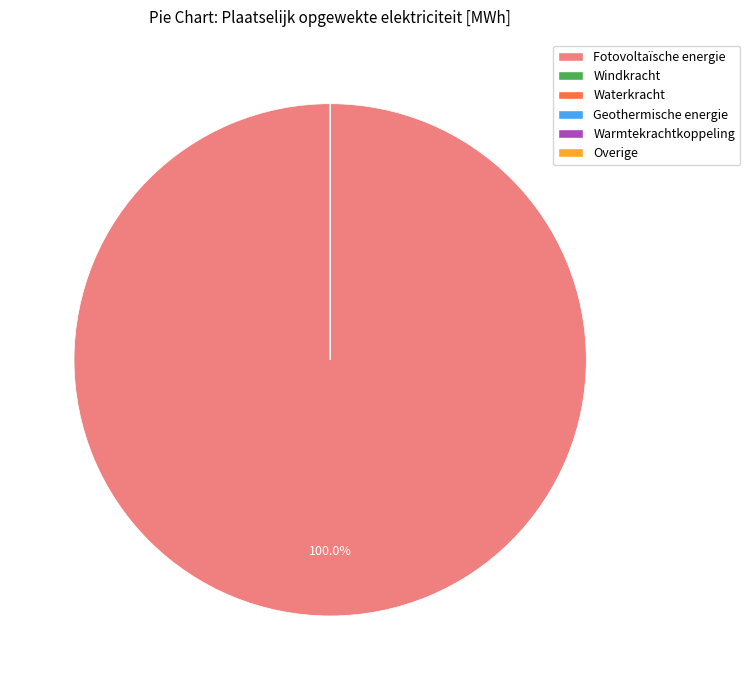

Which slice is the largest?

Fotovoltaïsche energie